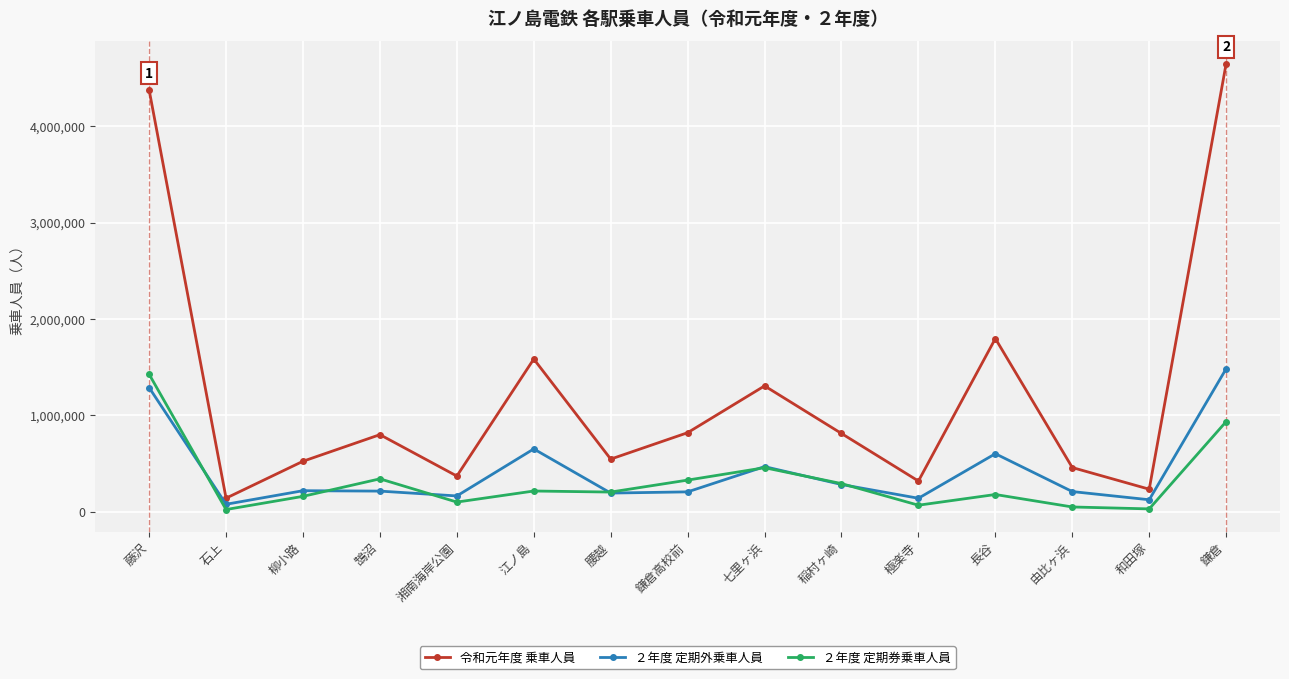

At how many categories does at least one series exceed 2411391?

2